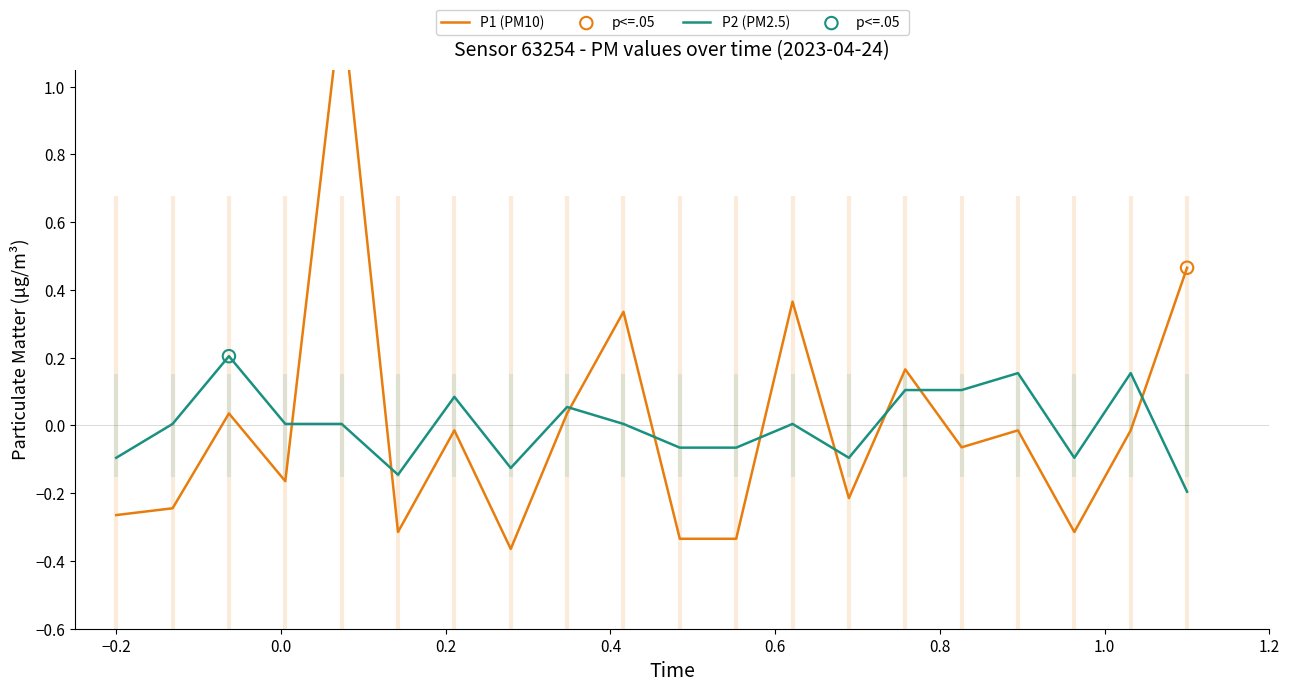

Is the value of P2 at 11 greater than the value of P1 at 1.0?

Yes